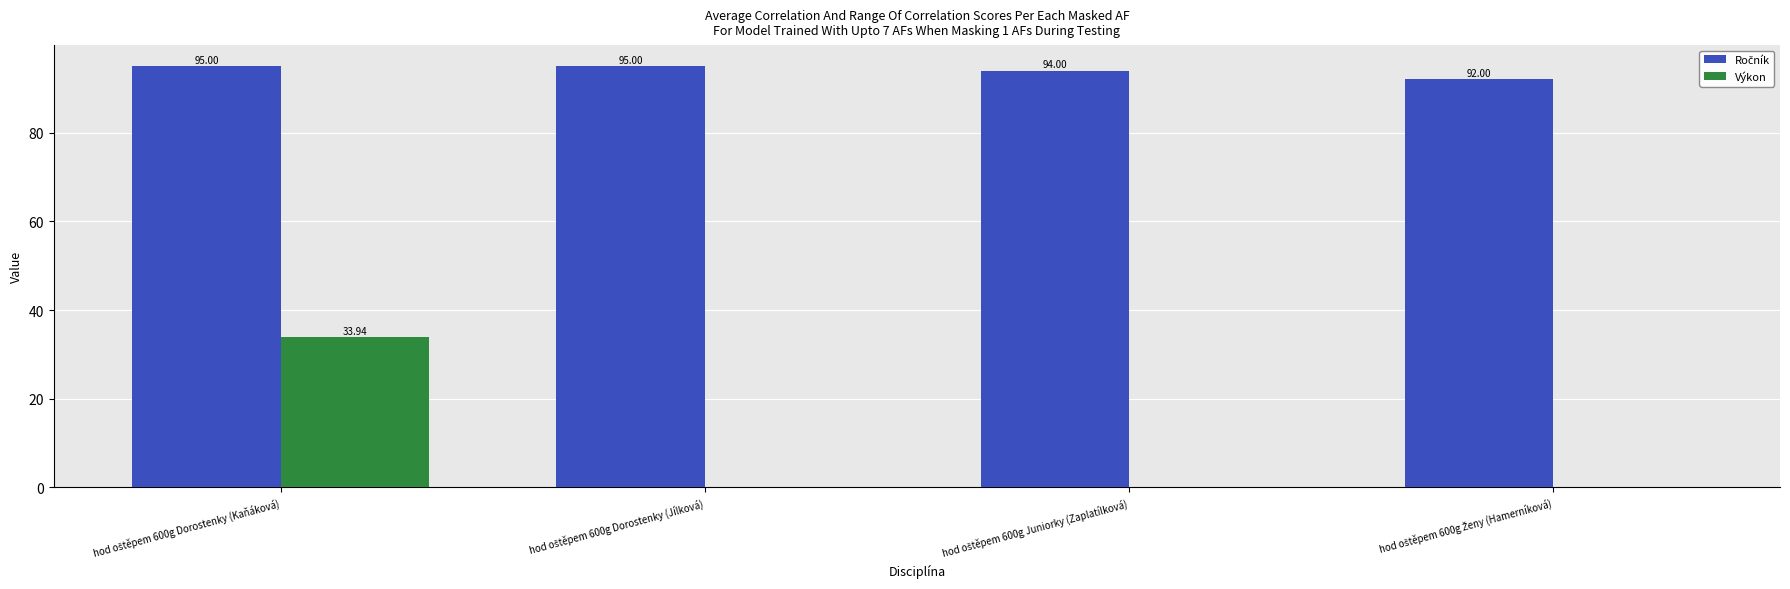

Count the number of categories in the chart.

4